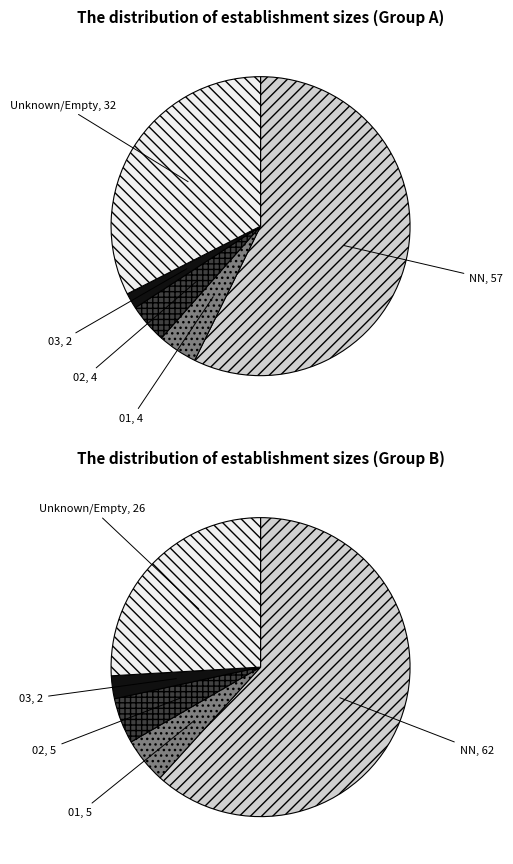

What percentage do 03 and NN together represent?

59.0%